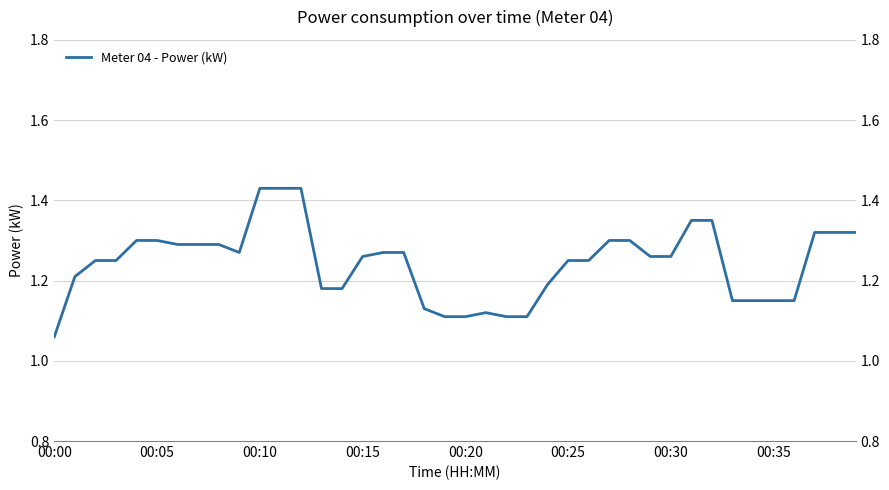

Which has a higher value, 19 or 37?

37